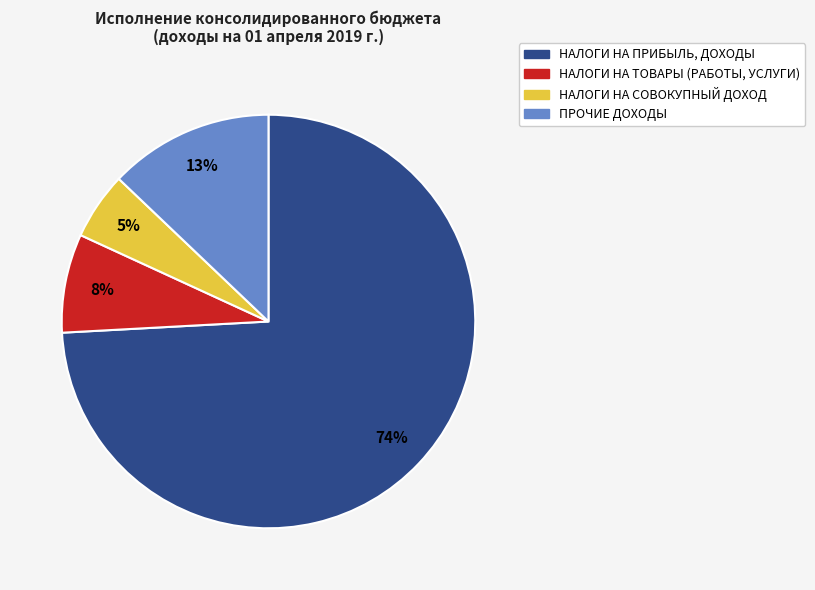

How many segments does this pie chart have?

4